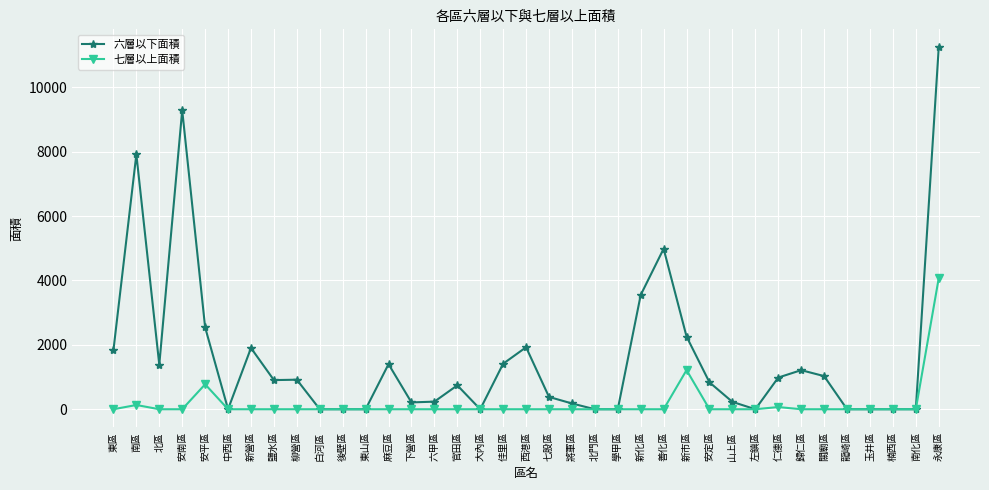

Does the chart have visible grid lines?

Yes